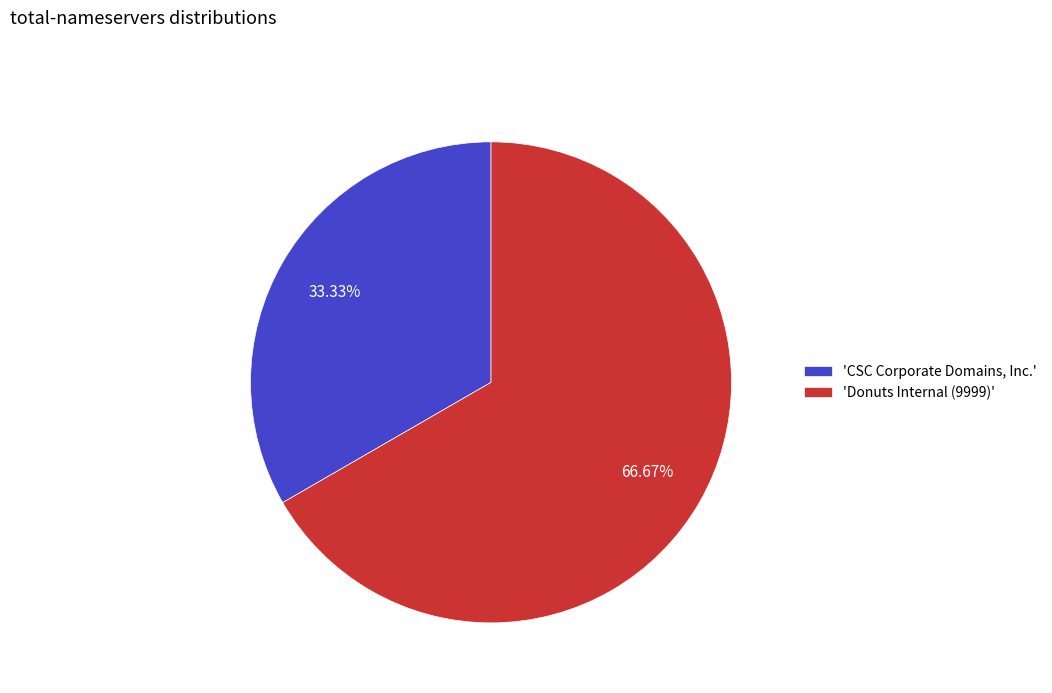

Which has a higher value, 'Donuts Internal (9999)' or 'CSC Corporate Domains, Inc.'?

'Donuts Internal (9999)'